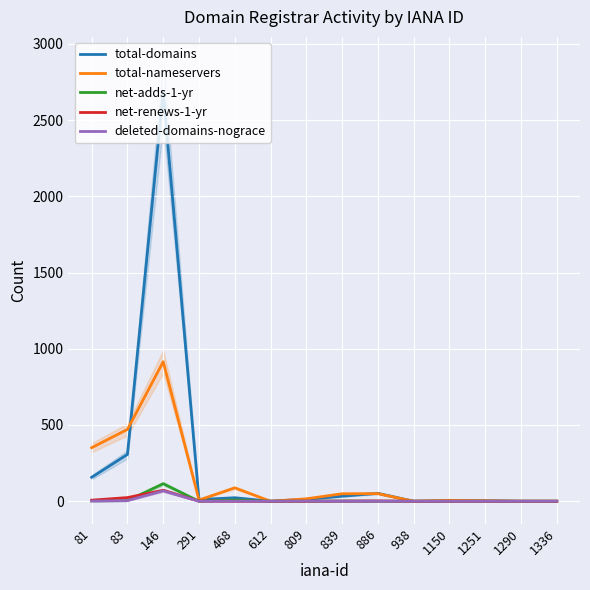

How many data points in total-nameservers are above 16?

6